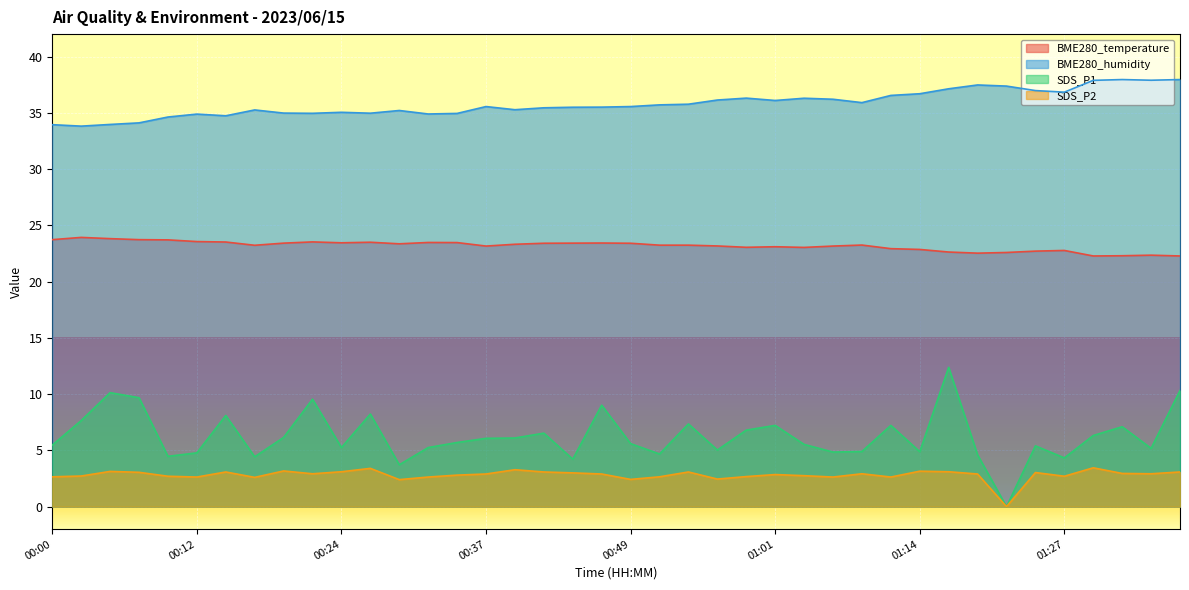

True or false: BME280_humidity and SDS_P2 cross at least once.

False